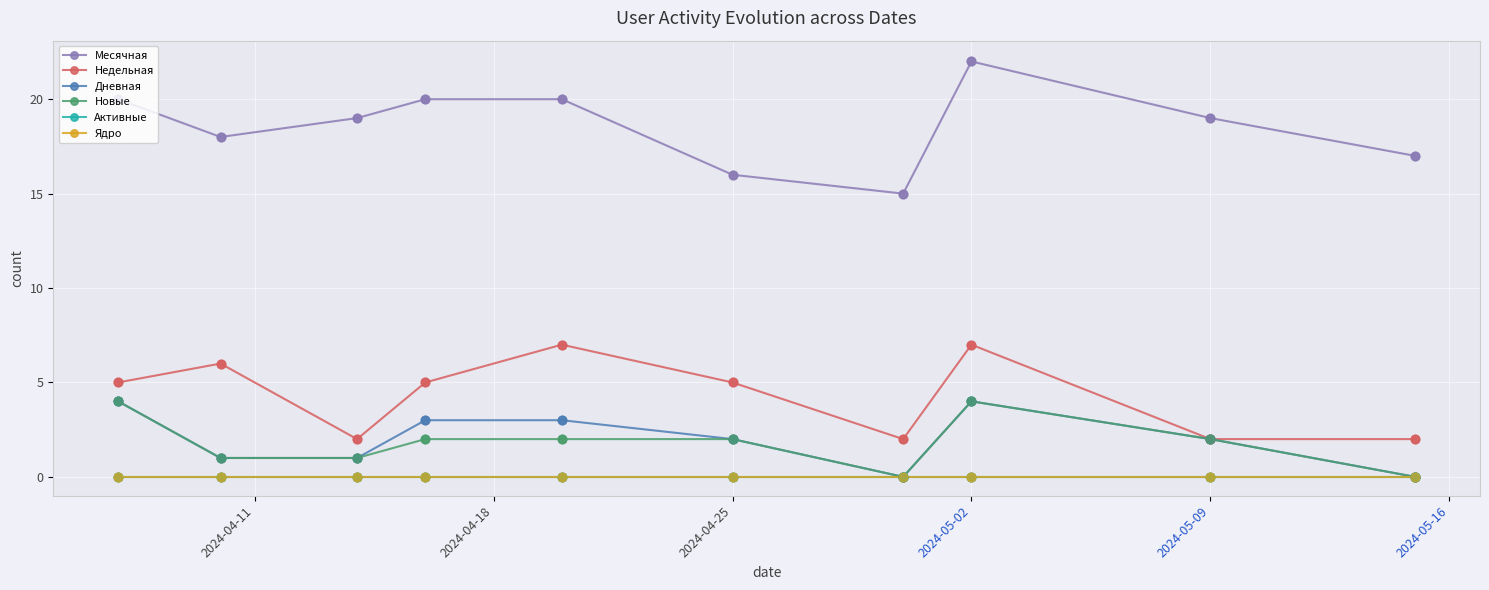

At how many categories does at least one series exceed 1?

10